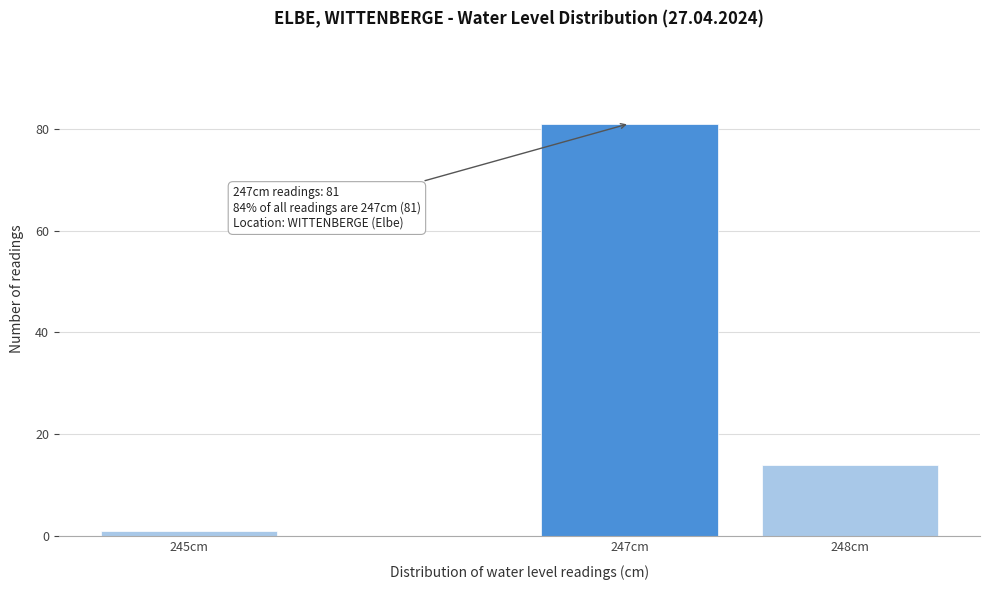

Reading left to right, extract all data points from this chart.

245cm=1	247cm=81	248cm=14